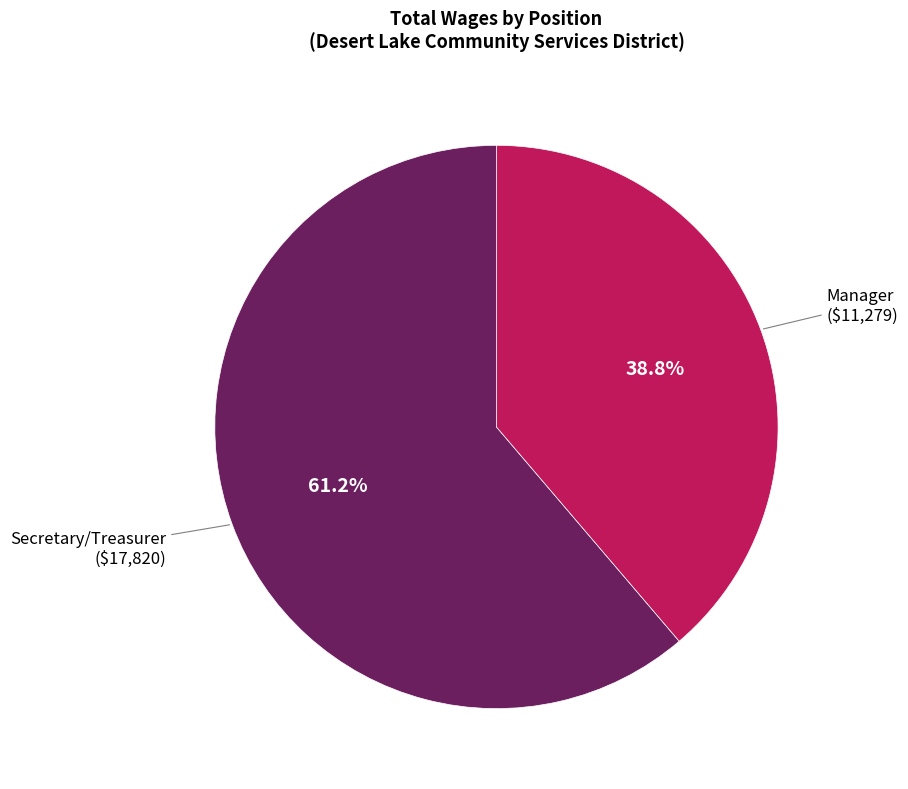

To the nearest percent, what portion does Secretary/Treasurer represent?

61%